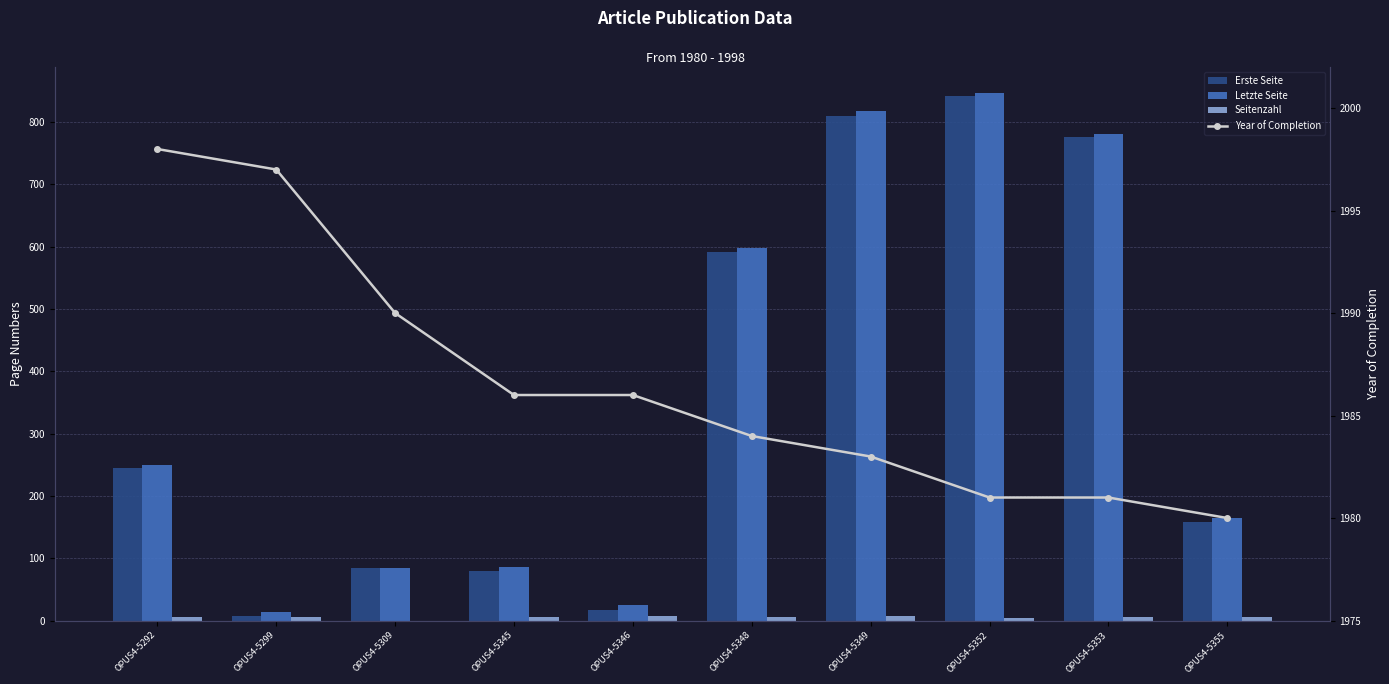

Reading right to left, list all the values displayed in this chart.

Erste Seite: OPUS4-5355=158	OPUS4-5353=776	OPUS4-5352=842	OPUS4-5349=810	OPUS4-5348=592	OPUS4-5346=17	OPUS4-5345=80	OPUS4-5309=84	OPUS4-5299=8	OPUS4-5292=245
Letzte Seite: OPUS4-5355=164	OPUS4-5353=781	OPUS4-5352=846	OPUS4-5349=818	OPUS4-5348=598	OPUS4-5346=25	OPUS4-5345=86	OPUS4-5309=84	OPUS4-5299=14	OPUS4-5292=250
Seitenzahl: OPUS4-5355=6	OPUS4-5353=5	OPUS4-5352=4	OPUS4-5349=8	OPUS4-5348=6	OPUS4-5346=8	OPUS4-5345=6	OPUS4-5309=0	OPUS4-5299=6	OPUS4-5292=5
Year of Completion: OPUS4-5355=1980	OPUS4-5353=1981	OPUS4-5352=1981	OPUS4-5349=1983	OPUS4-5348=1984	OPUS4-5346=1986	OPUS4-5345=1986	OPUS4-5309=1990	OPUS4-5299=1997	OPUS4-5292=1998